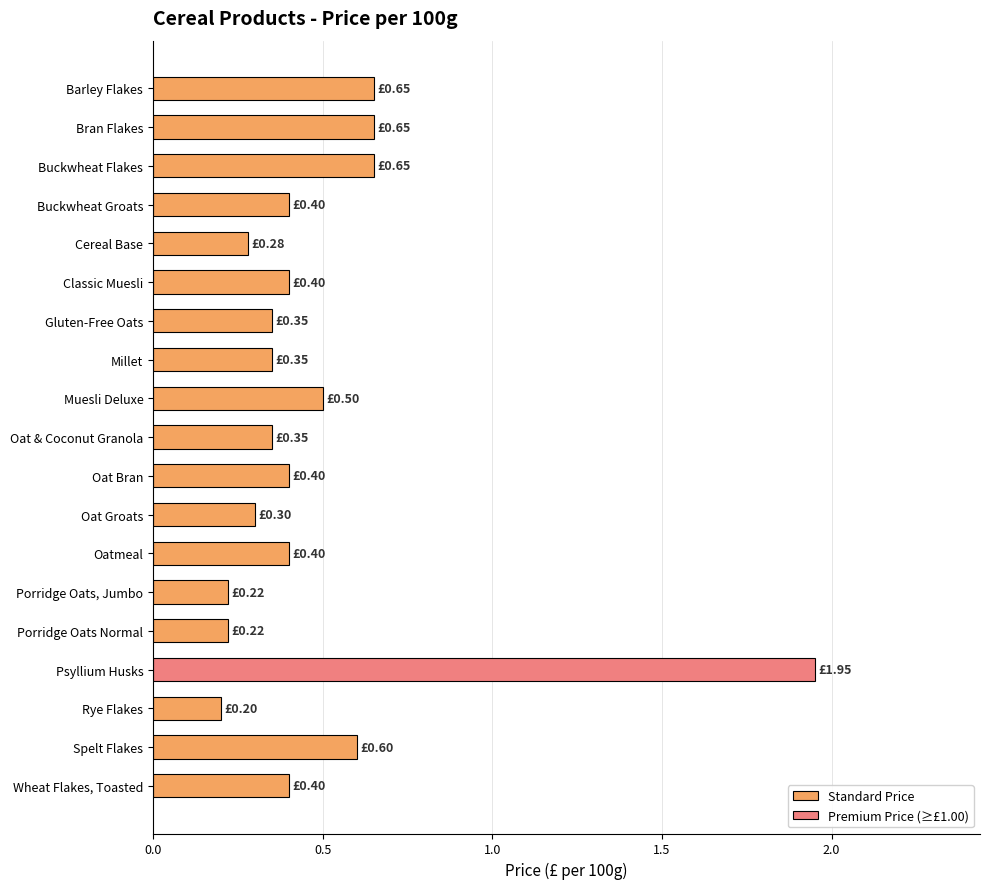

What is the label of the 9th bar from the top?

Muesli Deluxe